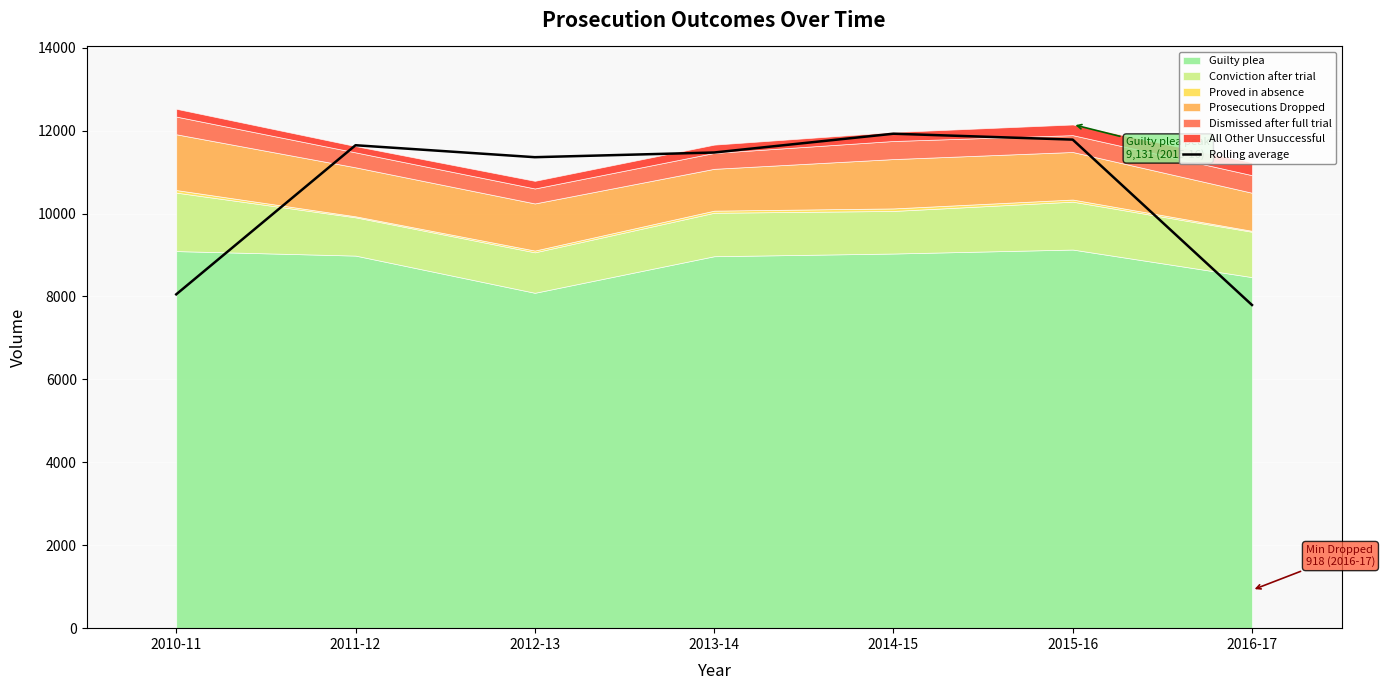

How many lines are shown in the chart?

1